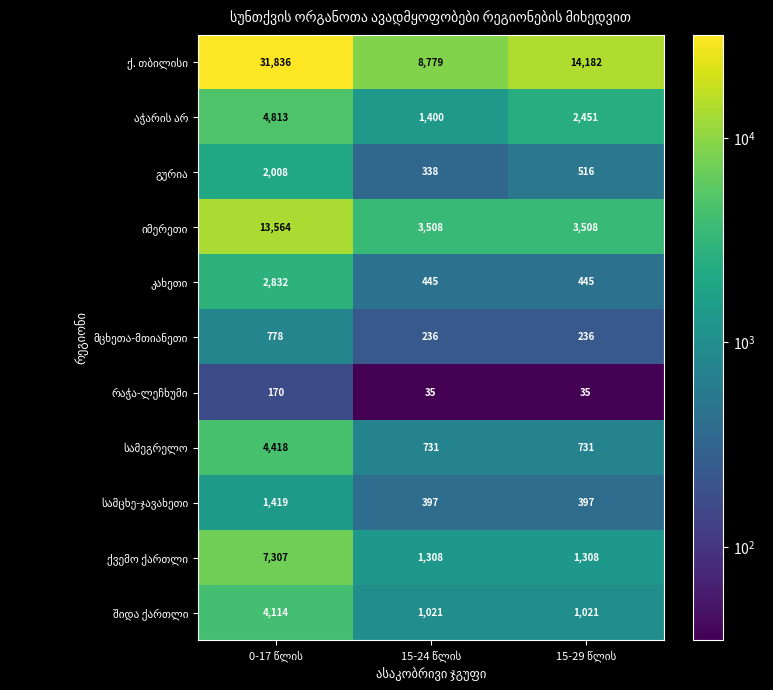

What is the minimum value shown in the chart?

35